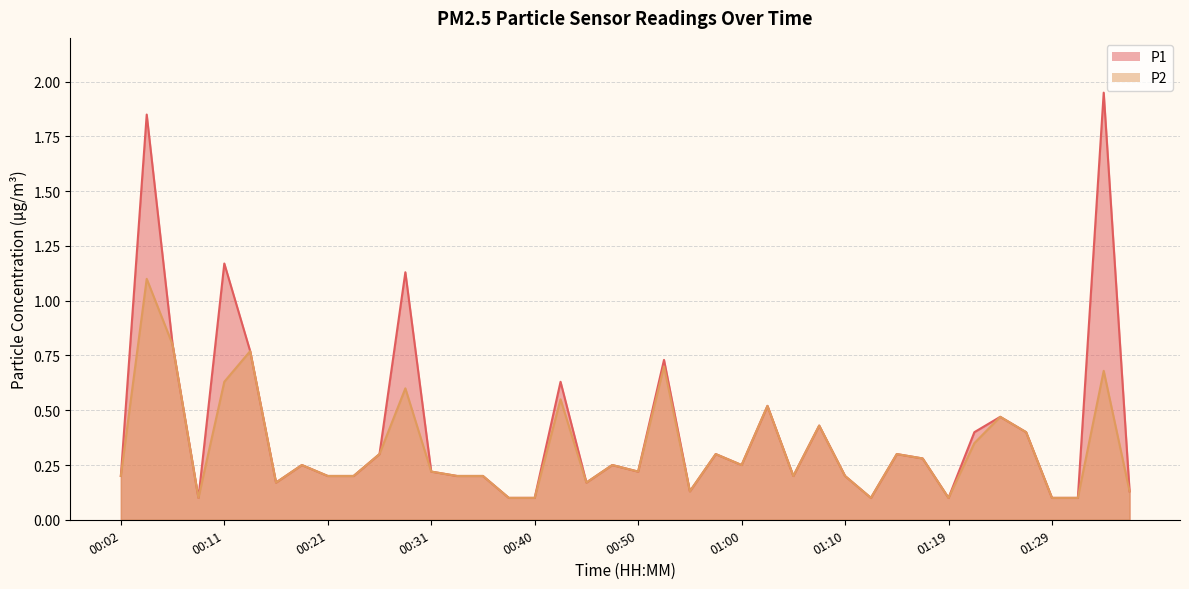

True or false: P1 and P2 cross at least once.

False